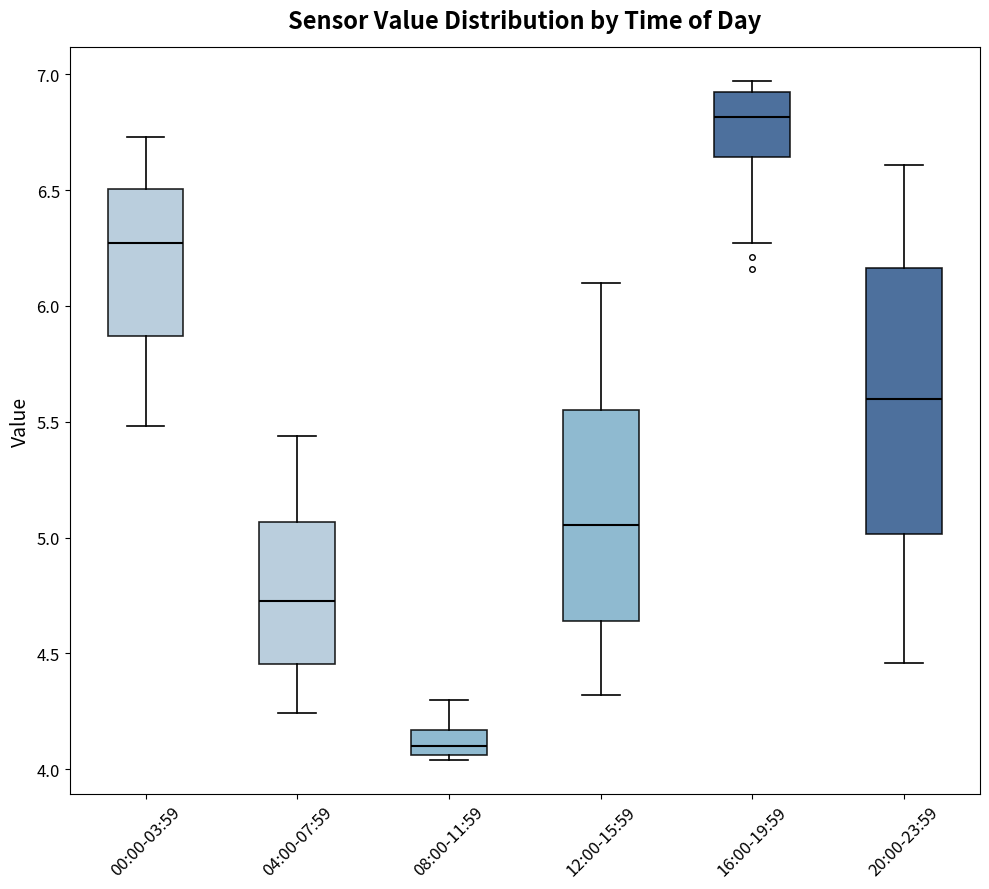

Which box has the lowest median line?

08:00-11:59